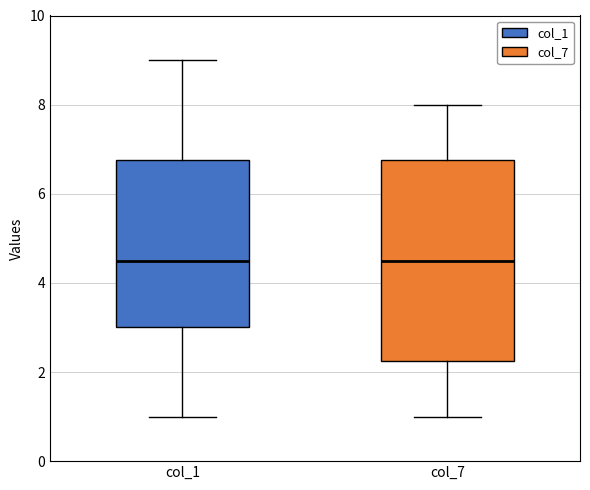

Reading left to right, transcribe this box plot: for each box, give where its median line is, the range the box spans, and where its two whiskers end, as read against the y-axis. The values are not printed on the chart, so give them approximately, as read against the axis.

col_1: median 4.6, box 3.0 to 6.8, whiskers 1.0 to 9.0
col_7: median 4.6, box 2.2 to 6.8, whiskers 1.0 to 8.0